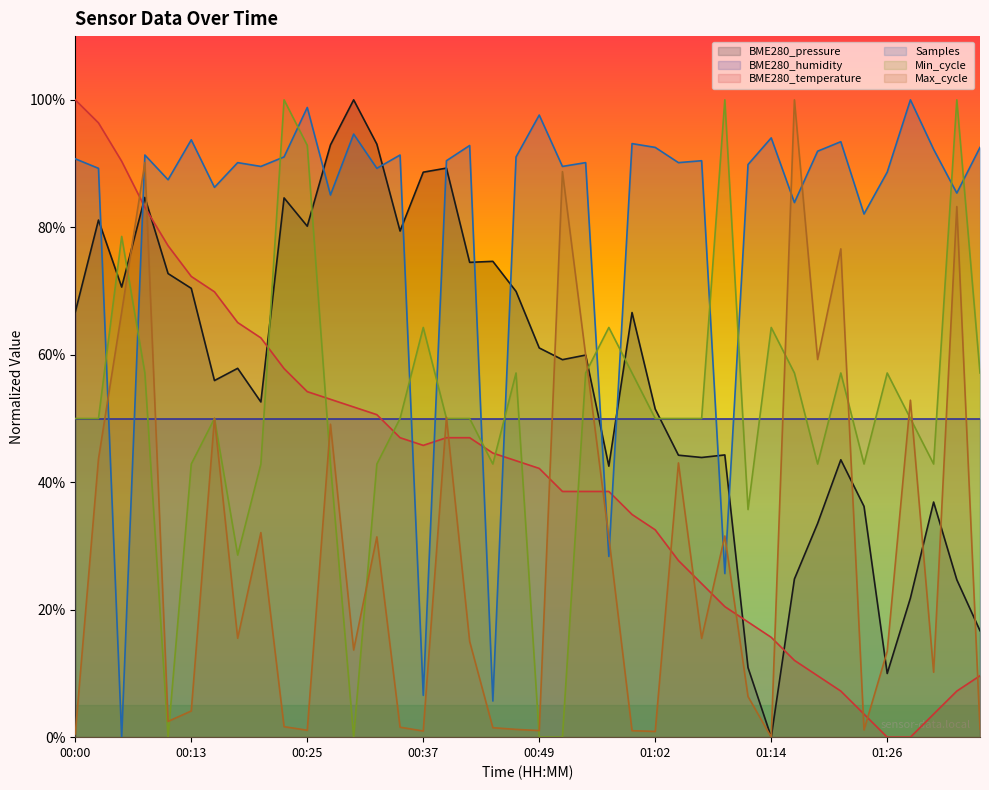

What is the highest value of the BME280_temperature series?

100.0